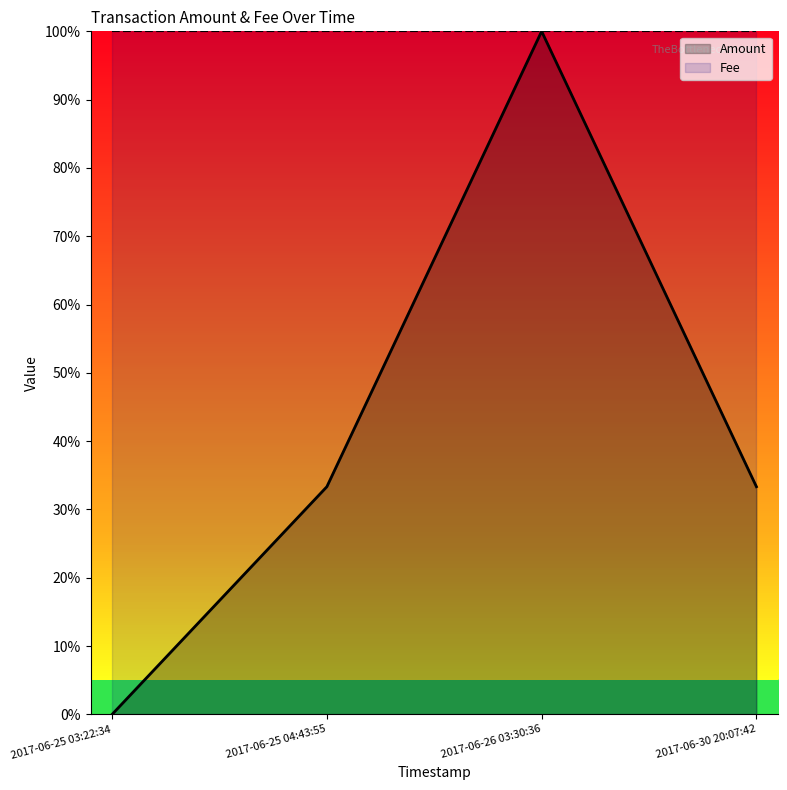

True or false: Fee has more than 0 points higher than both neighbors.

False